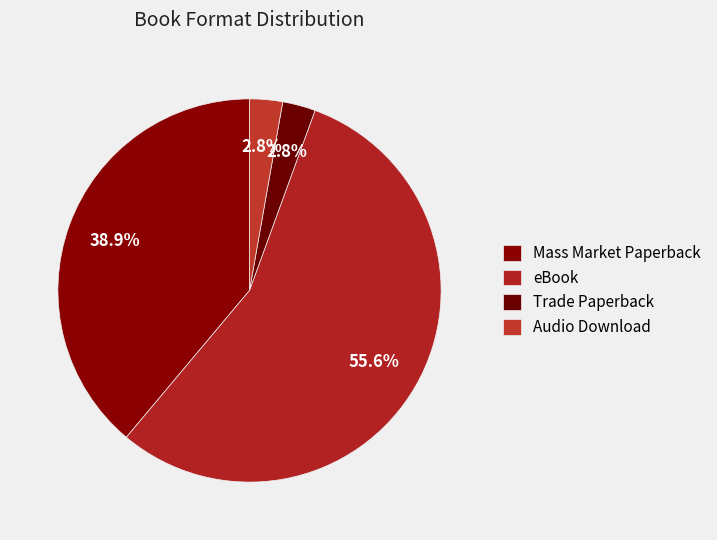

How many segments does this pie chart have?

4